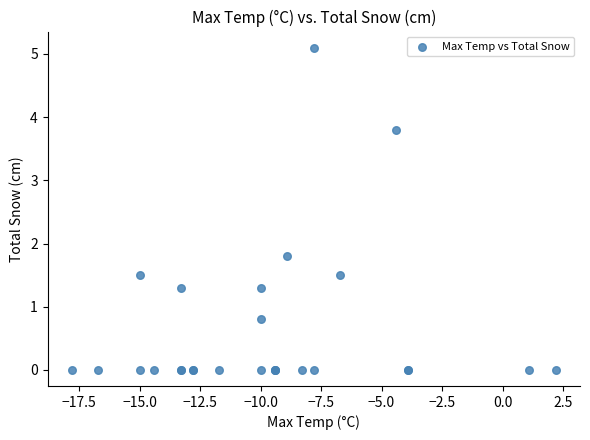

What Y value in the scatter plot is closest to 2?

1.8